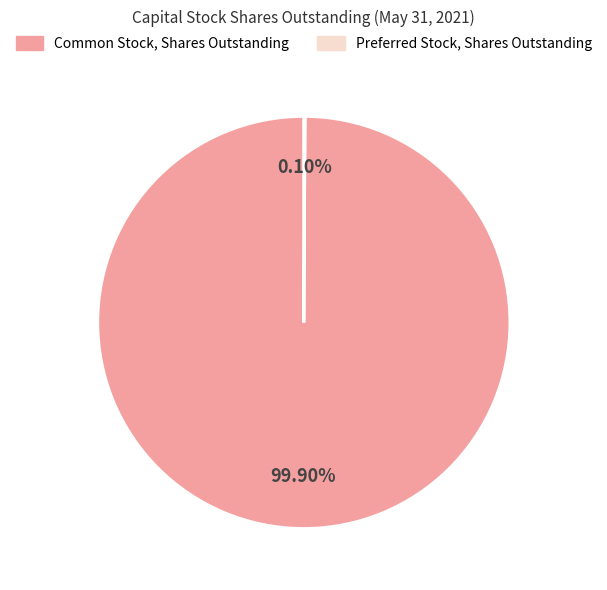

Which slice is the largest?

Common Stock, Shares Outstanding